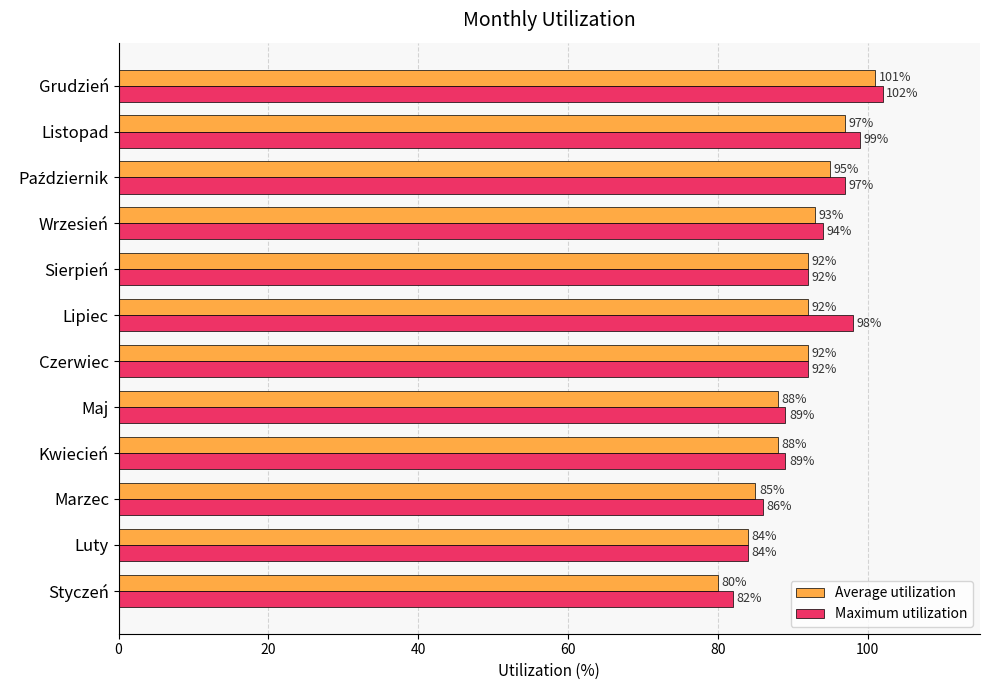

Is it true that Average utilization equals 26 at Grudzień?

False